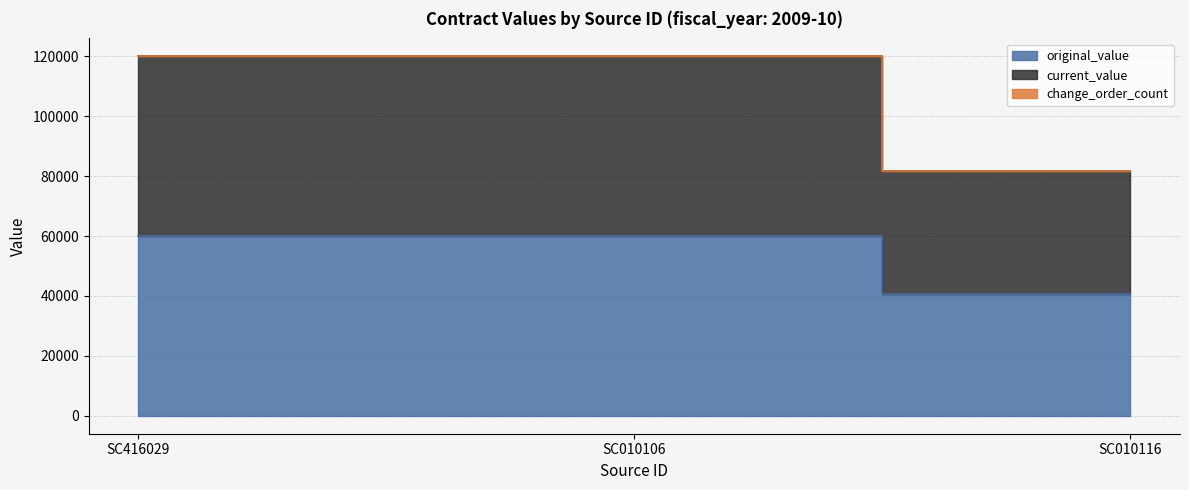

What is the total value across all series at SC010116?

122400